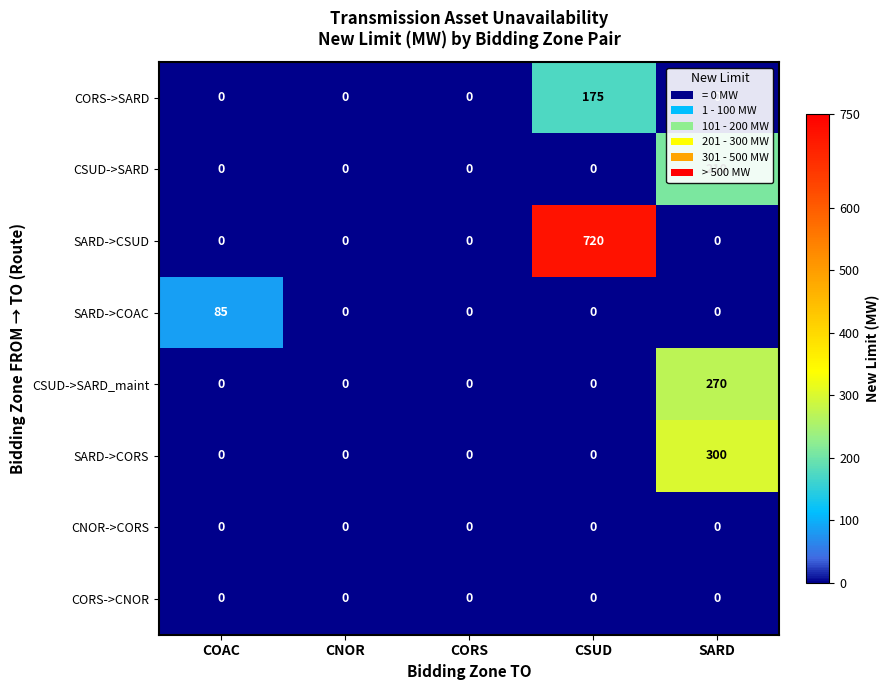

Which series has the largest total across all categories?

SARD->CSUD